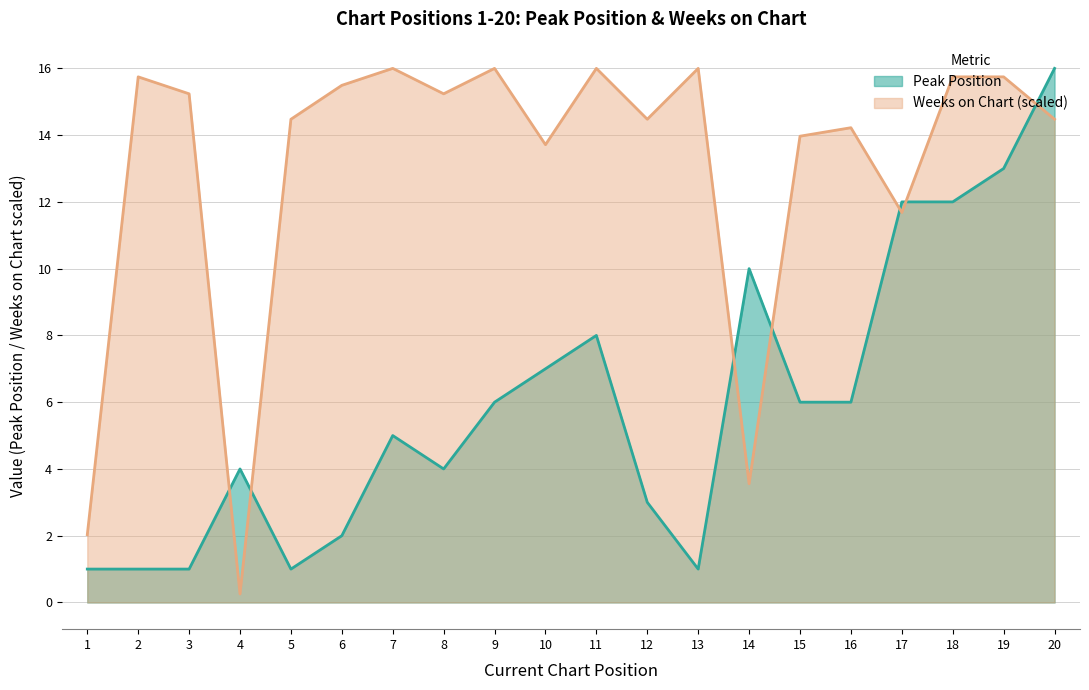

The Peak Position series shows 16.0 at 20. True or false?

True